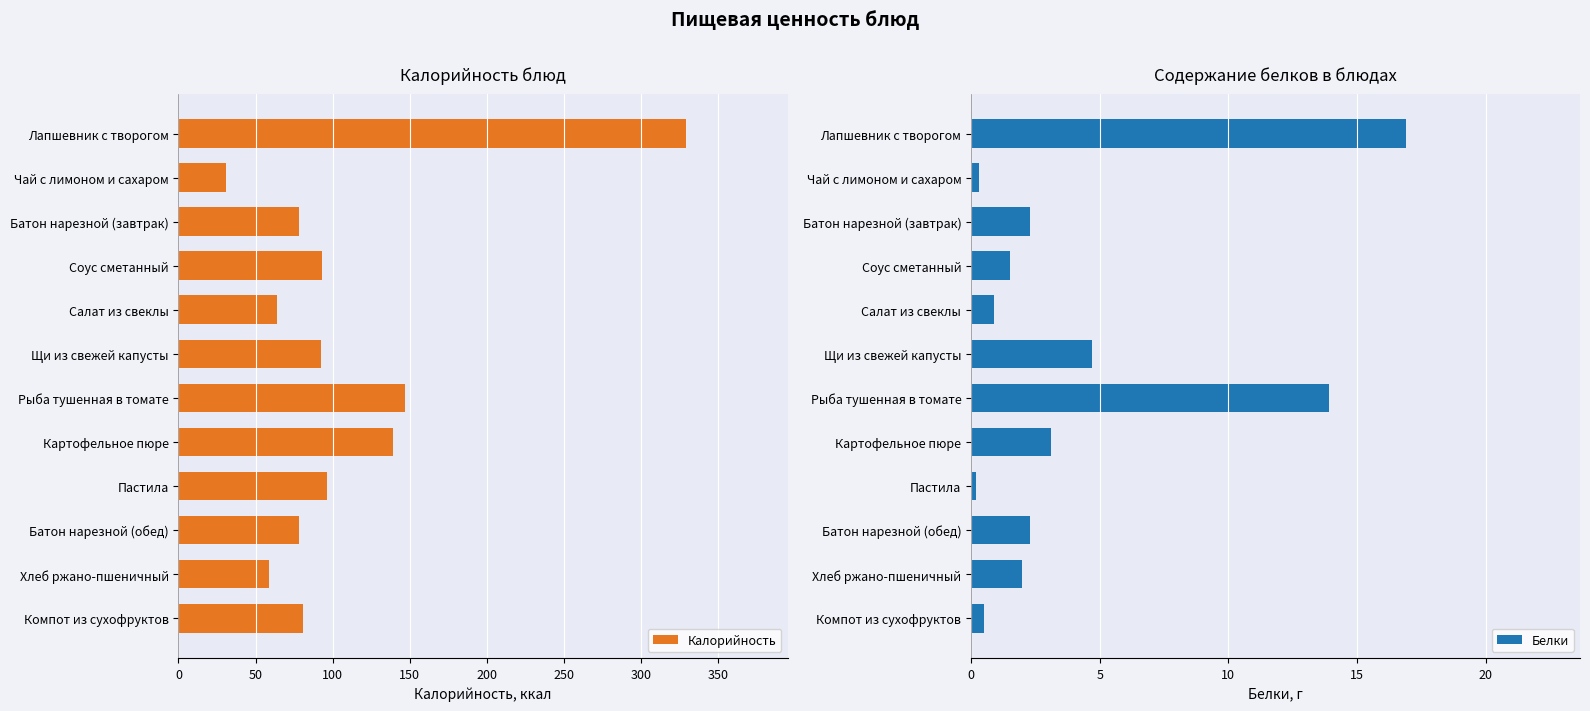

True or false: Белки has a value of 2.3 at Батон нарезной (завтрак).

True